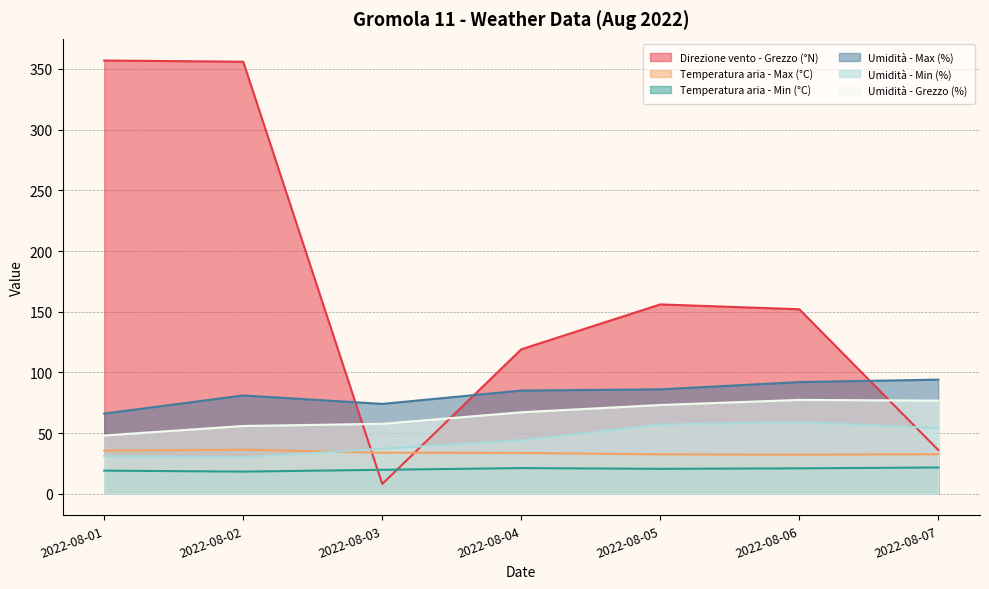

At how many categories does at least one series exceed 253?

2